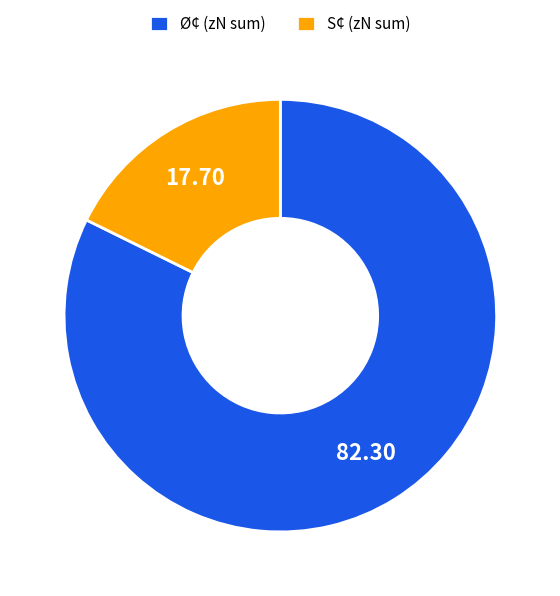

Which category has the biggest portion of the pie?

Ø¢ (zN sum)